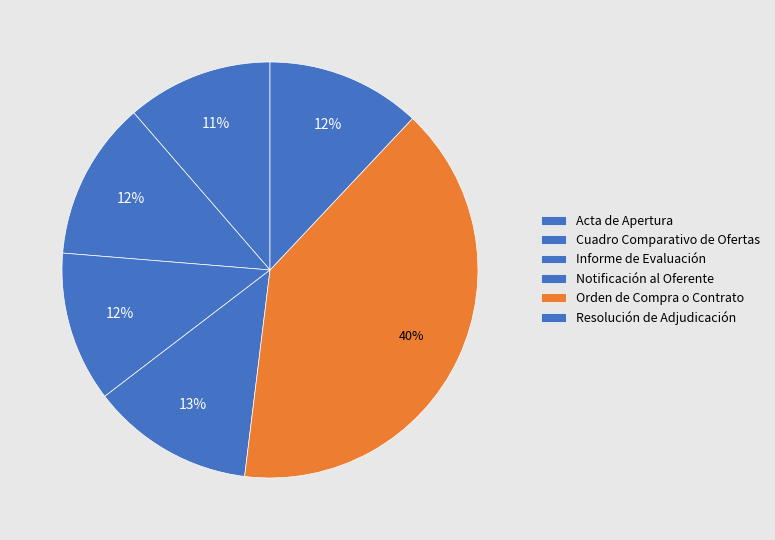

Combined, do Cuadro Comparativo de Ofertas and Notificación al Oferente account for over 50%?

No